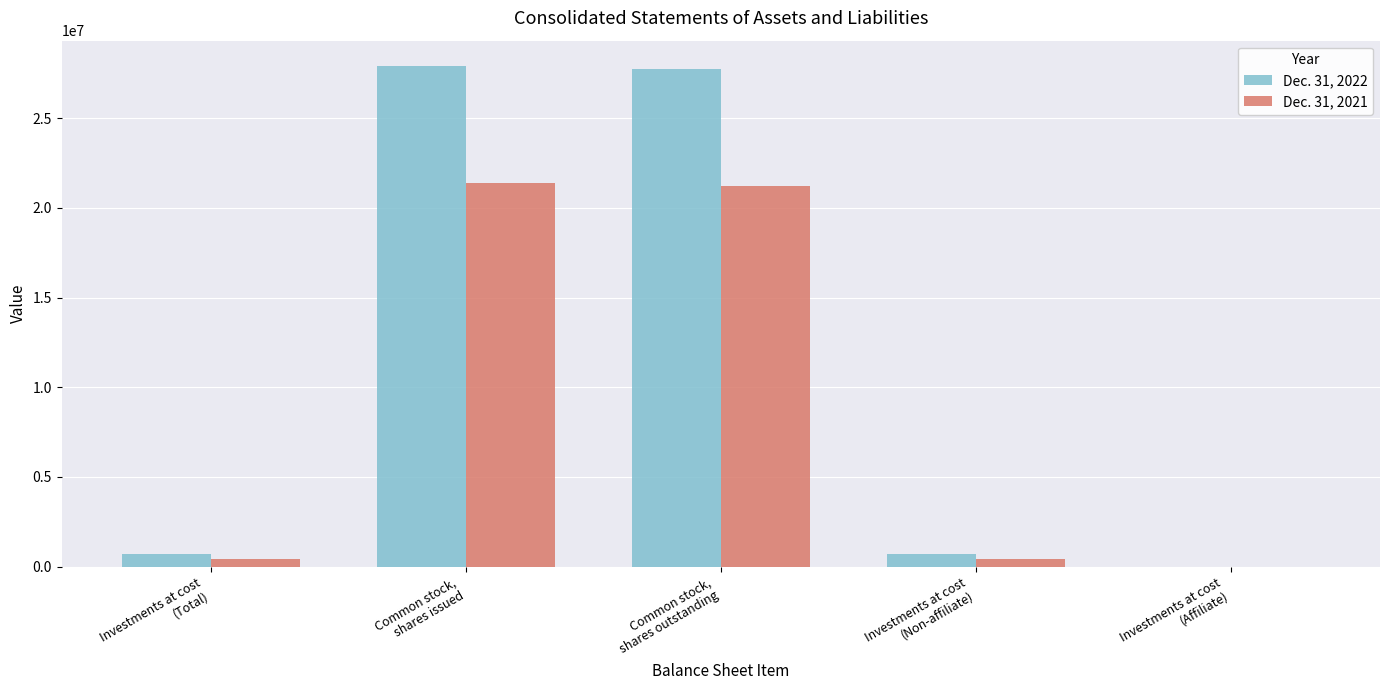

What is the difference between the Dec. 31, 2022 values at Common stock,
shares outstanding and Investments at cost
(Non-affiliate)?

27032125